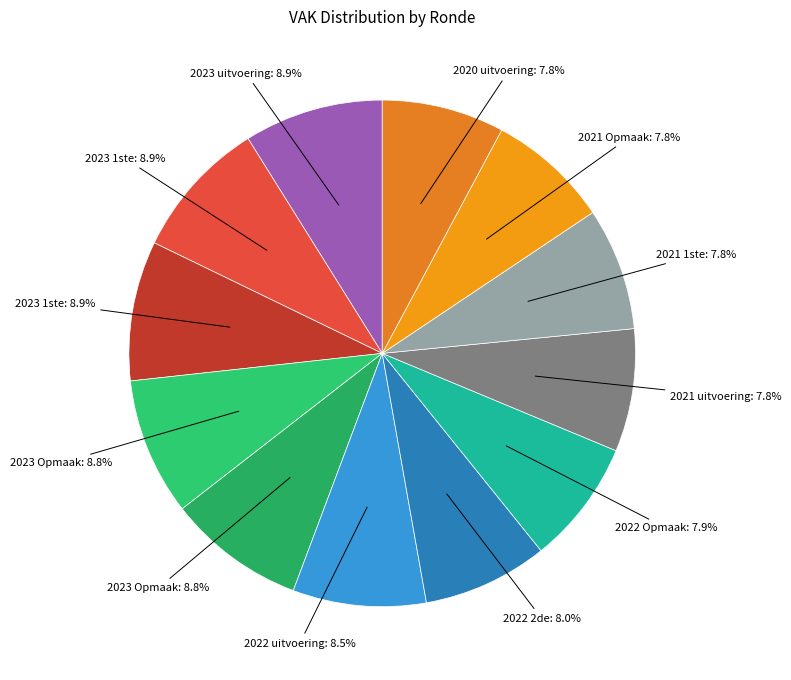

Count the number of slices in the pie.

12